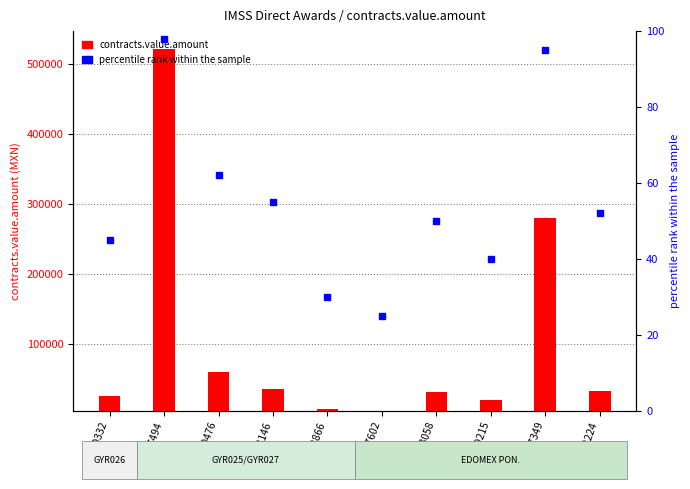

What is the value of the contracts.value.amount bar at the 3rd from the left?

59619.0